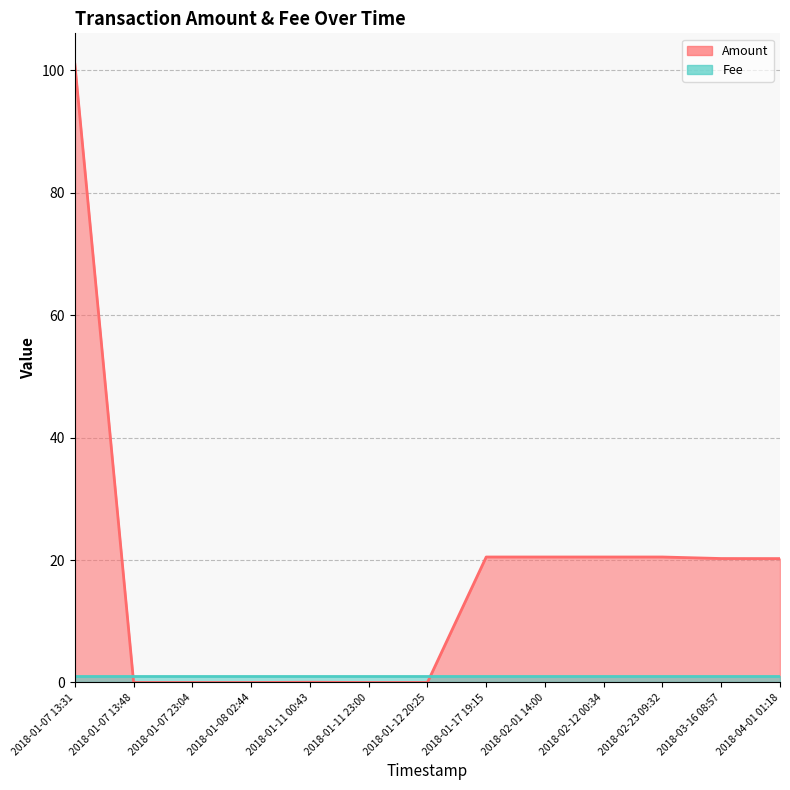

List the labels in order of value, smallest first.

2018-01-07 13:48, 2018-01-07 23:04, 2018-01-08 02:44, 2018-01-11 23:00, 2018-01-12 20:25, 2018-01-11 00:43, 2018-04-01 01:18, 2018-03-16 08:57, 2018-01-17 19:15, 2018-02-01 14:00, 2018-02-12 00:34, 2018-02-23 09:32, 2018-01-07 13:31